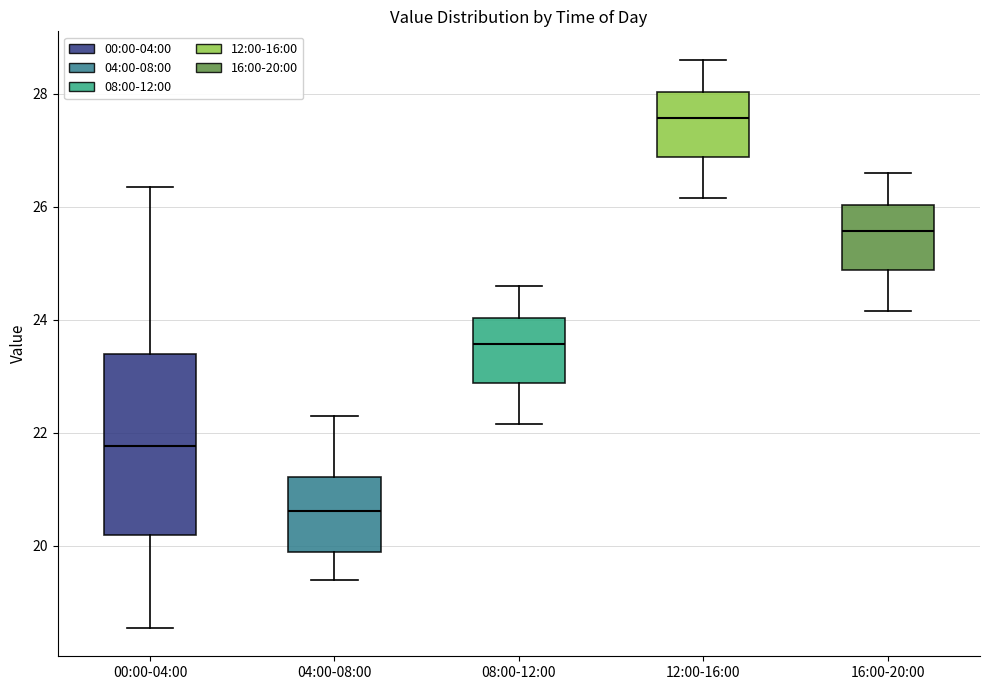

Which box's median line is the highest?

12:00-16:00